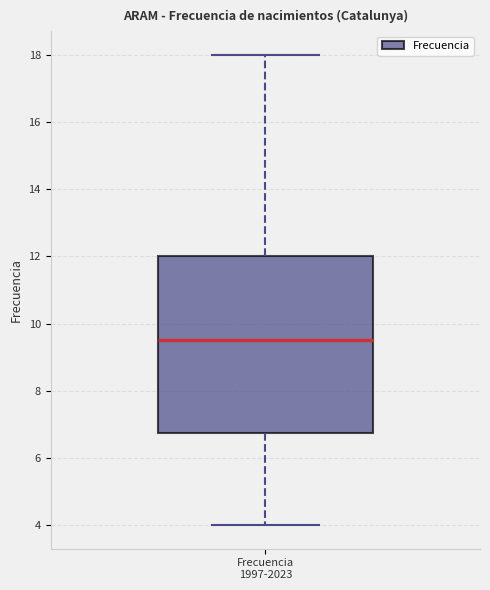

Read this box plot against the y-axis: the position of the median line, the range covered by the box, and the ends of both whiskers. The values are not printed on the chart, so give them approximately, as read against the axis.

median 9.6, box 6.8 to 12.0, whiskers 4.0 to 18.0